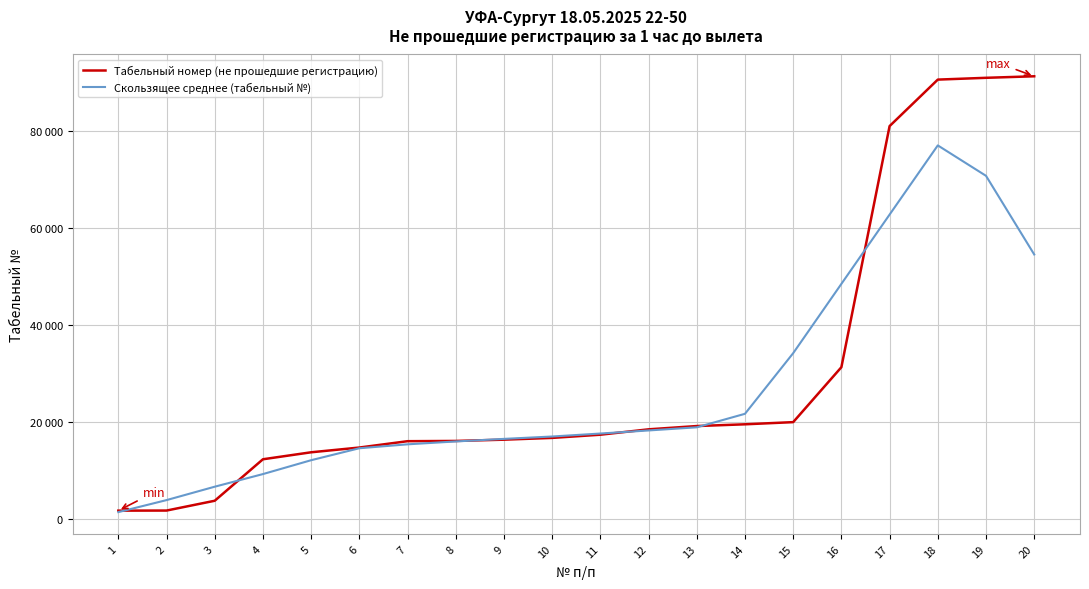

Which series has the widest spread of values?

Табельный номер (не прошедшие регистрацию)